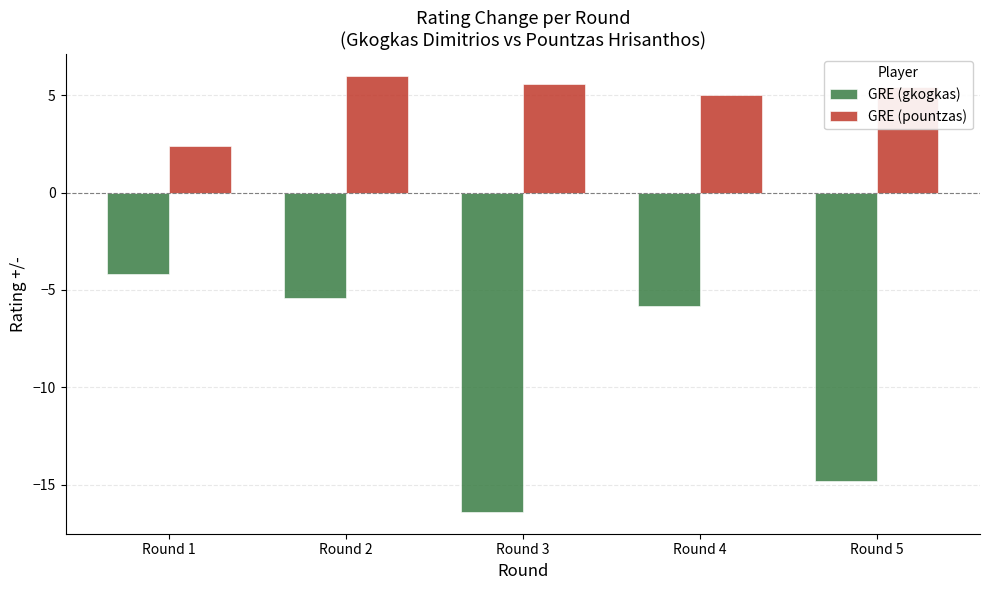

What is the smallest value displayed?

-16.4